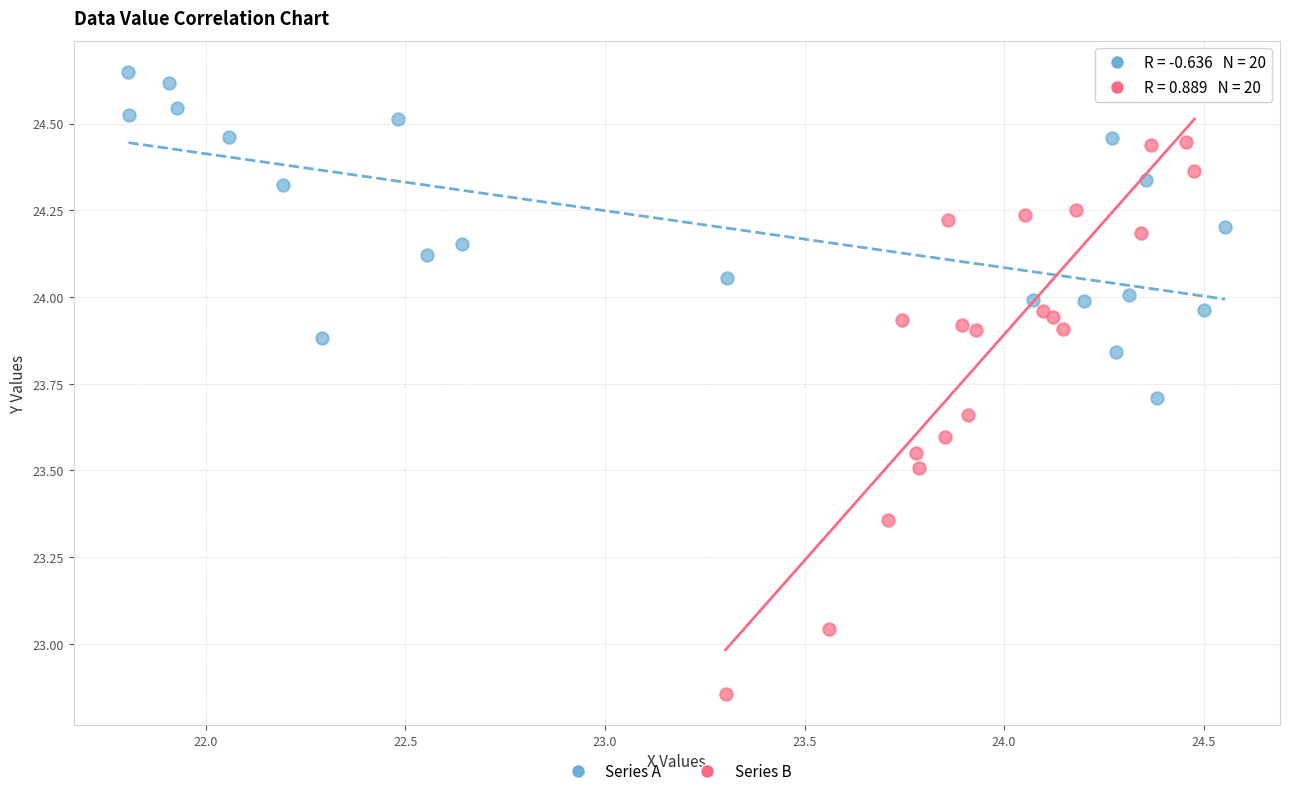

Which series contains the lowest Y value?

Series B